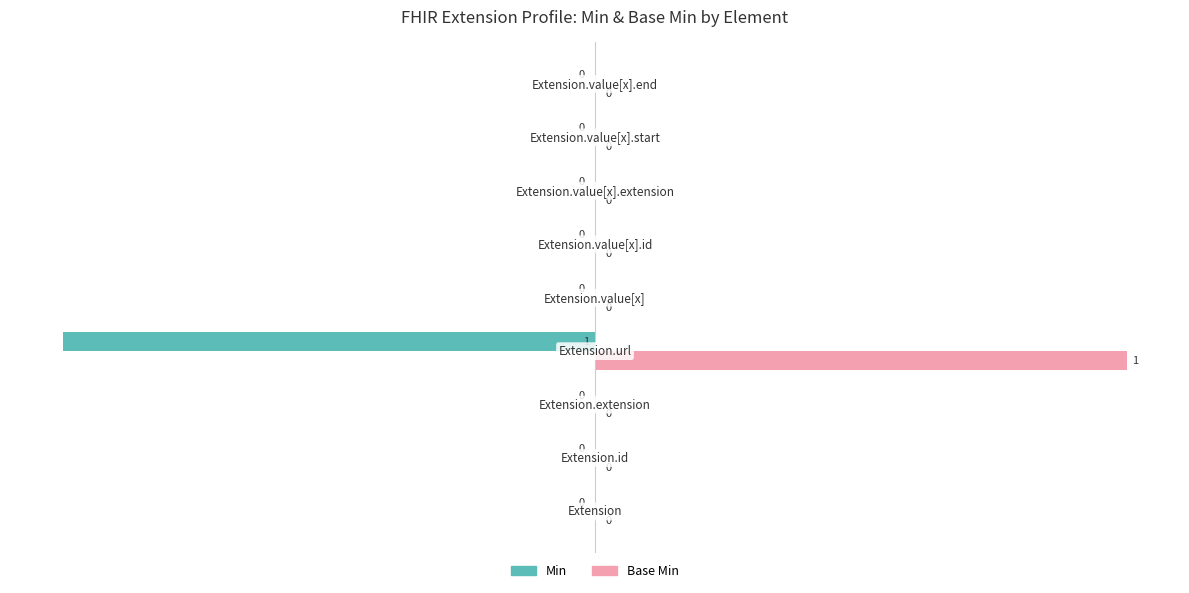

What is the greatest value displayed?

100